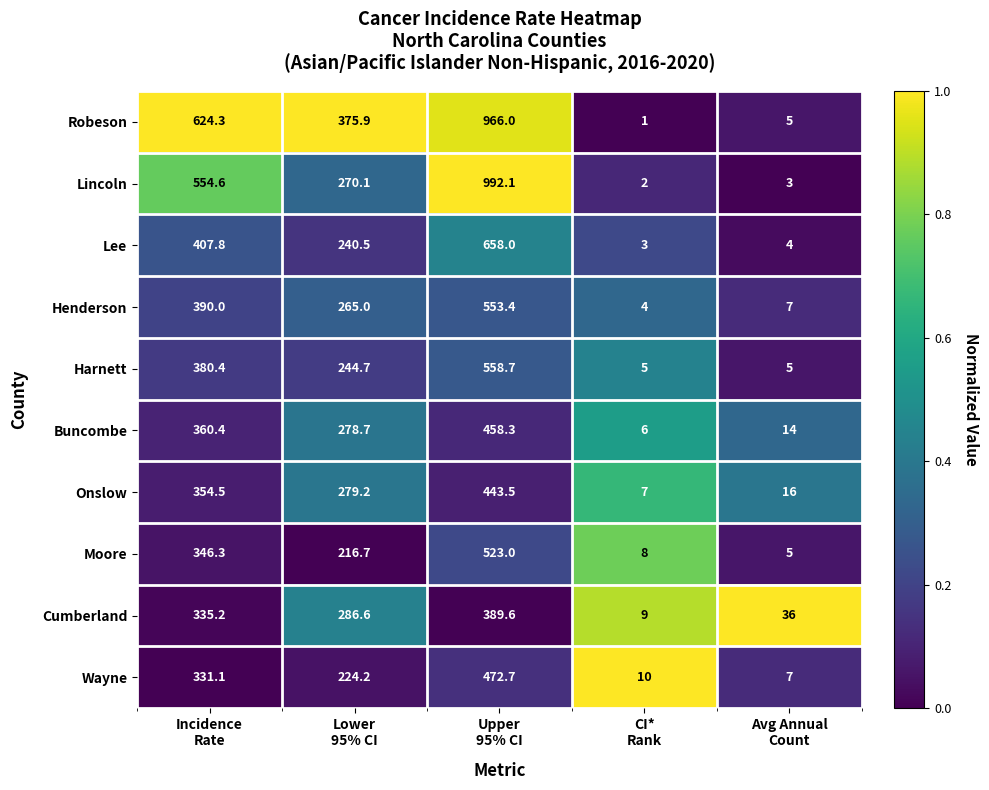

Count the number of data series in this chart.

10